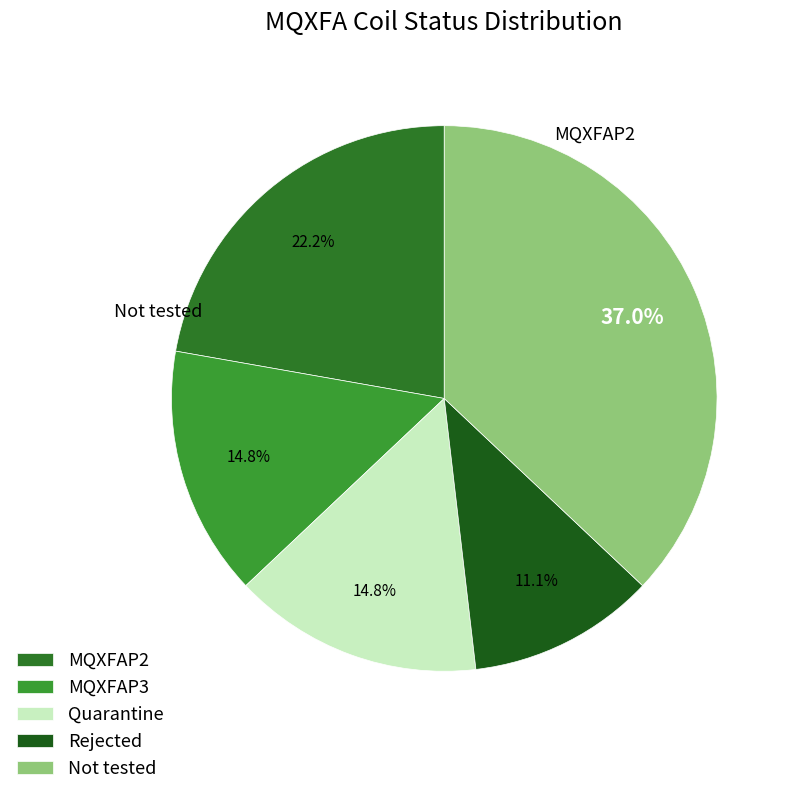

Does MQXFAP3 account for over 50% of the chart?

No